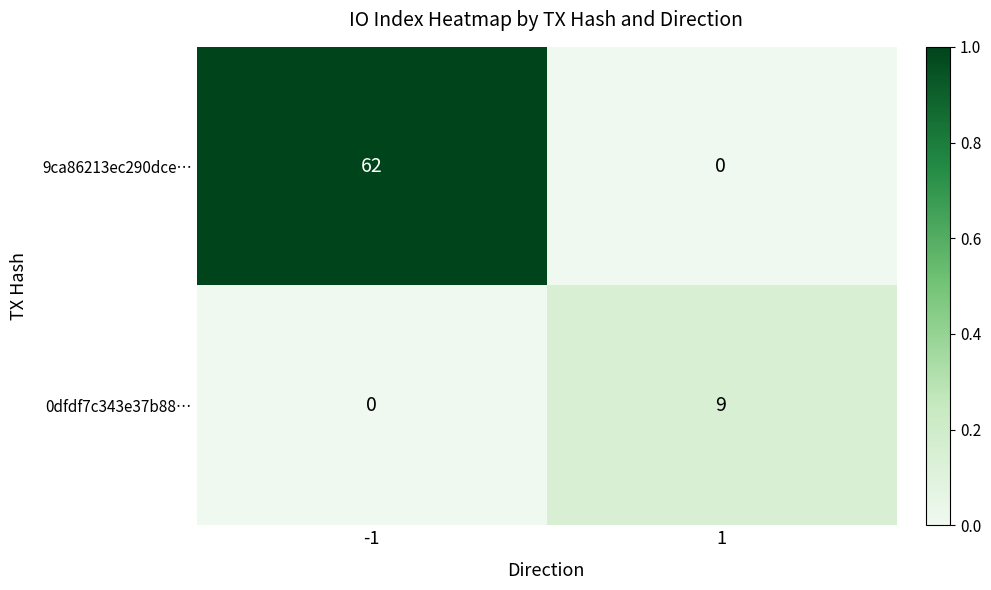

What is the sum of the 0dfdf7c343e37b88… values at -1 and 1?

9